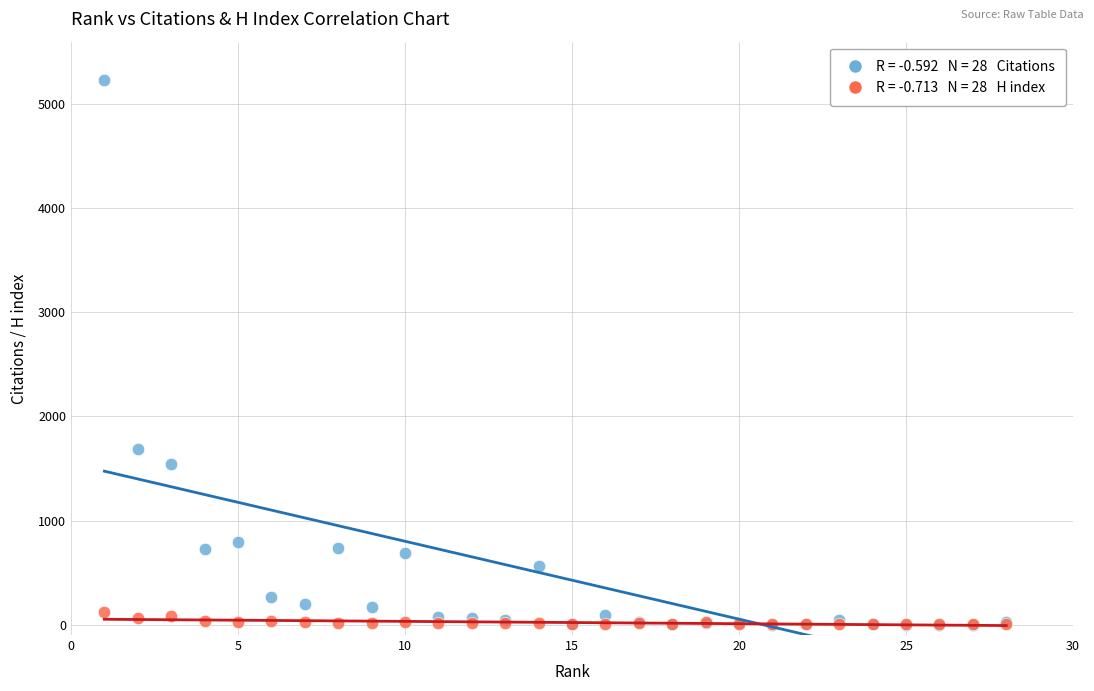

Across all series, what Y value is closest to 2614?

1683